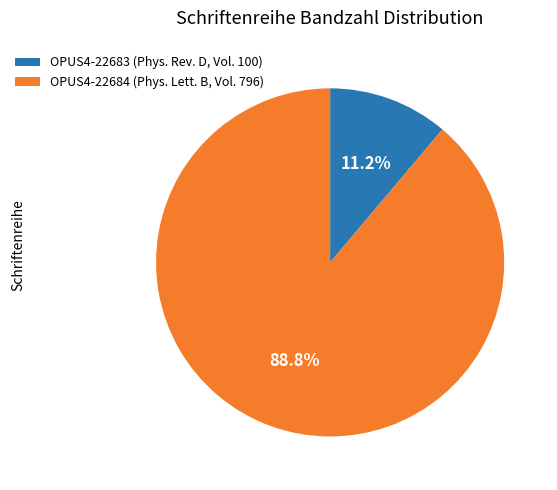

To the nearest percent, what portion does OPUS4-22684 represent?

89%